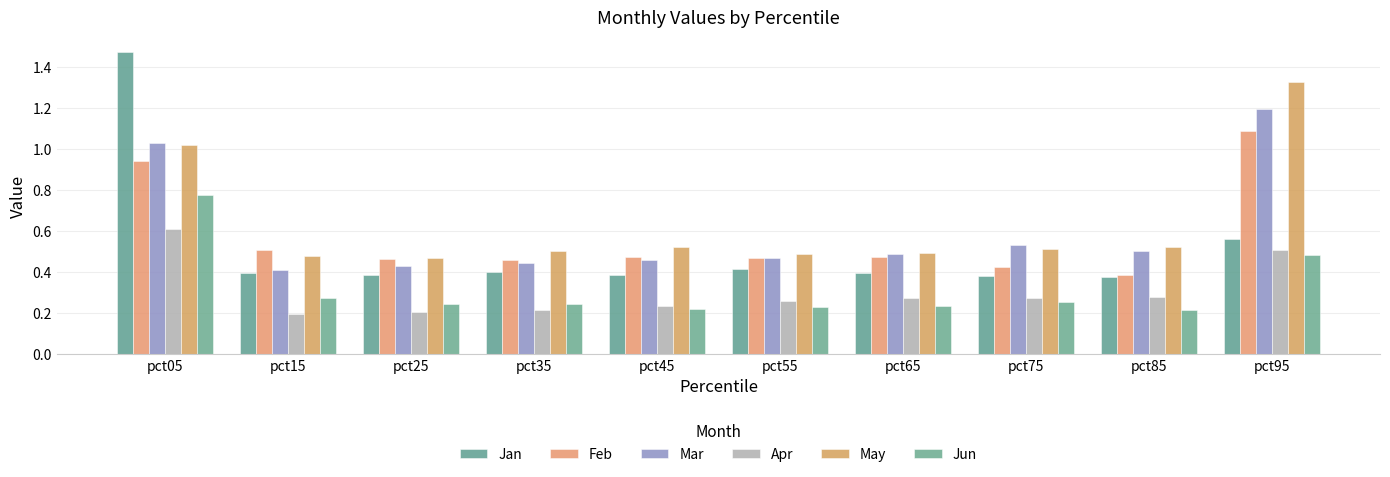

At which category is the sum across all series the highest?

pct05